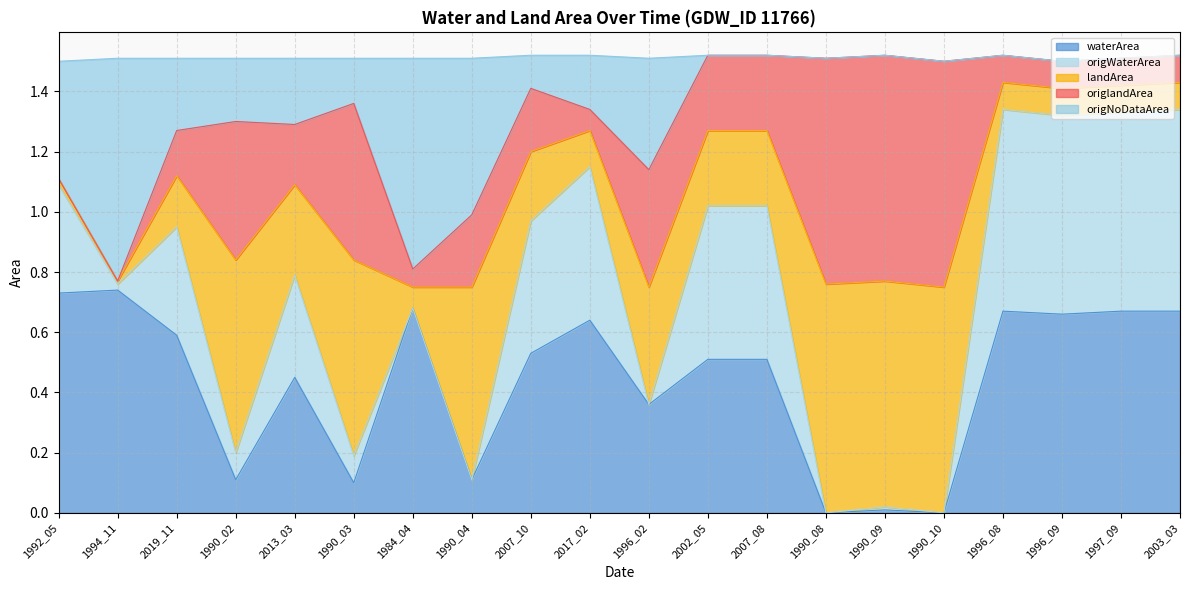

List the labels in order of waterArea value, largest first.

1994_11, 1992_05, 1984_04, 1996_08, 1997_09, 2003_03, 1996_09, 2017_02, 2019_11, 2007_10, 2002_05, 2007_08, 2013_03, 1996_02, 1990_02, 1990_04, 1990_03, 1990_09, 1990_08, 1990_10